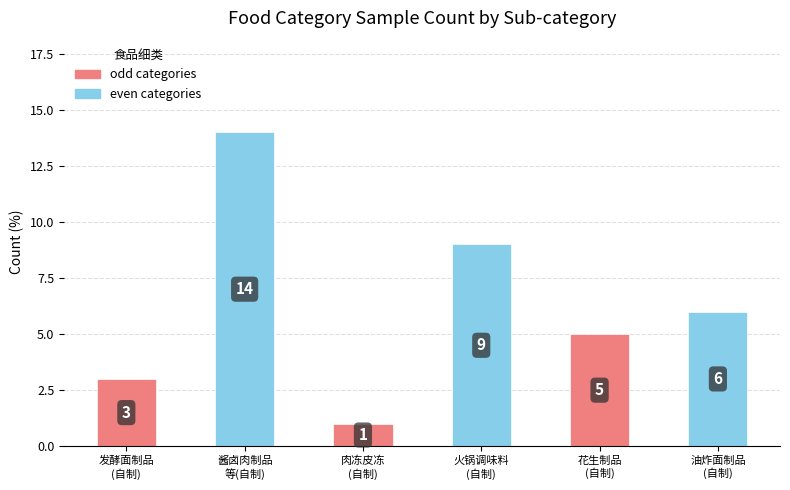

Where does the data first go above 6?

酱卤肉制品
等(自制)